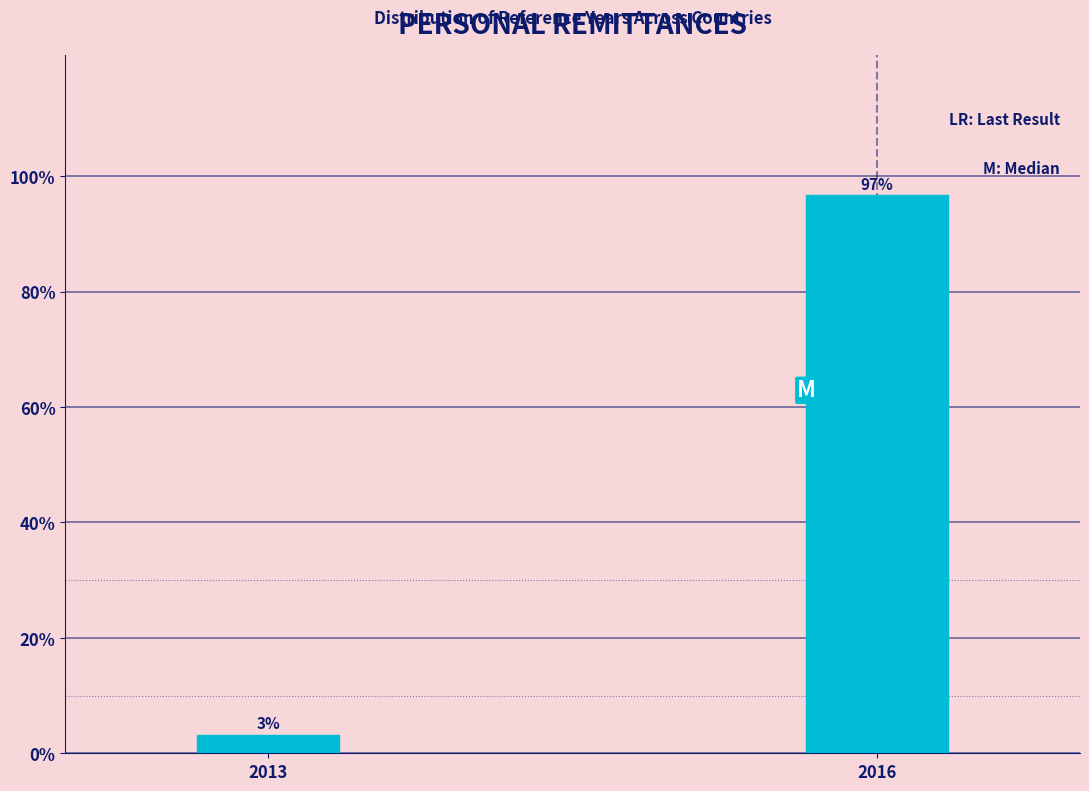

What value does the data have at 2016?

96.8